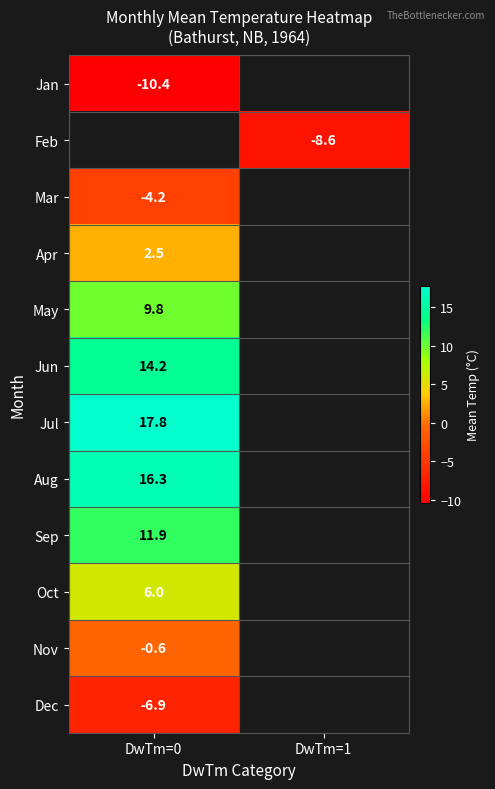

Which category has the lowest value across all series?

DwTm=0